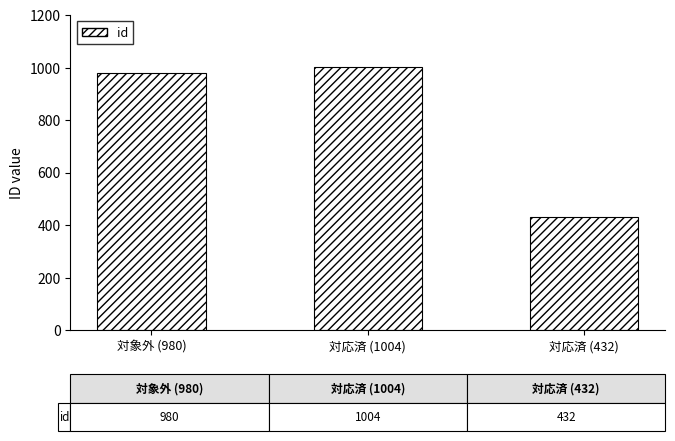

At which label is the value closest to 718?

対象外 (980)